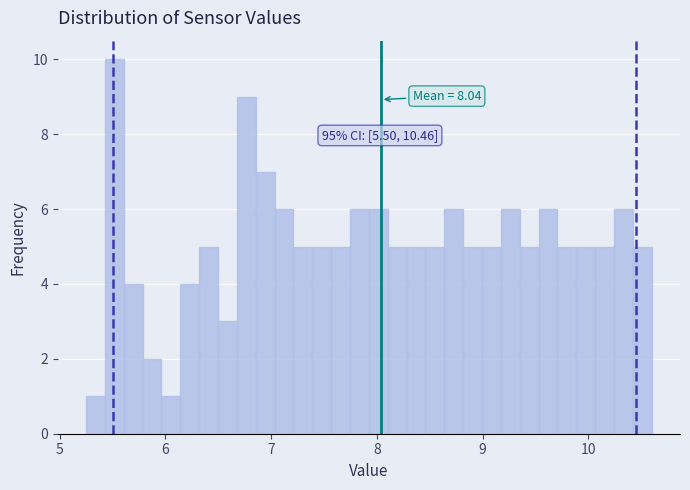

Read against the x-axis, roughly where is the centre of the tallest bar?

5.5